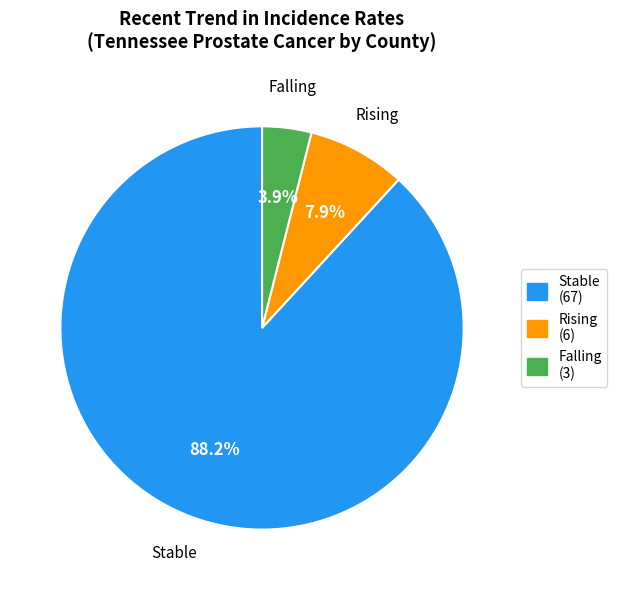

To the nearest percent, what is the average slice percentage?

33%